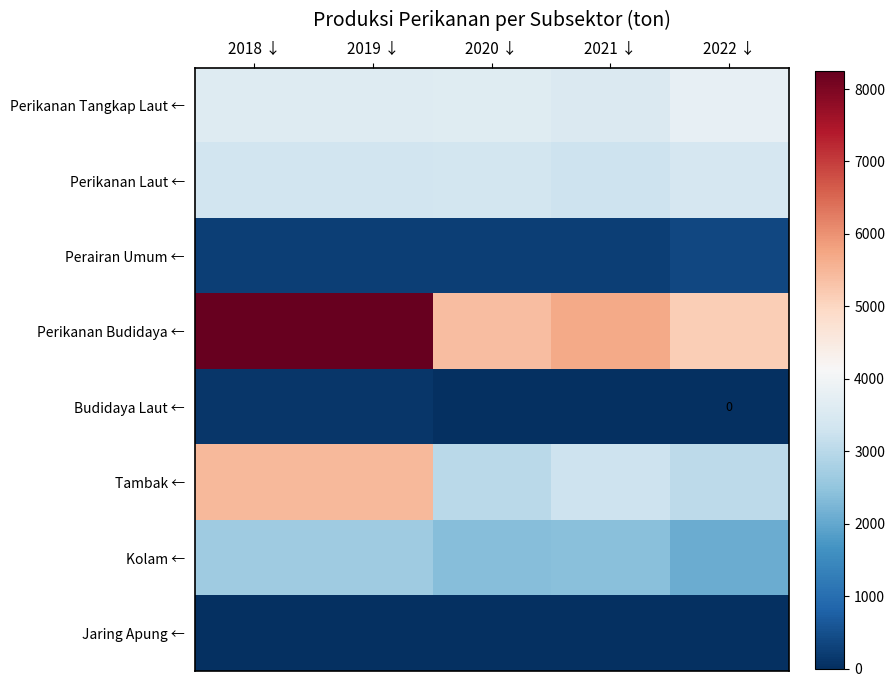

What is the greatest value displayed?

8253